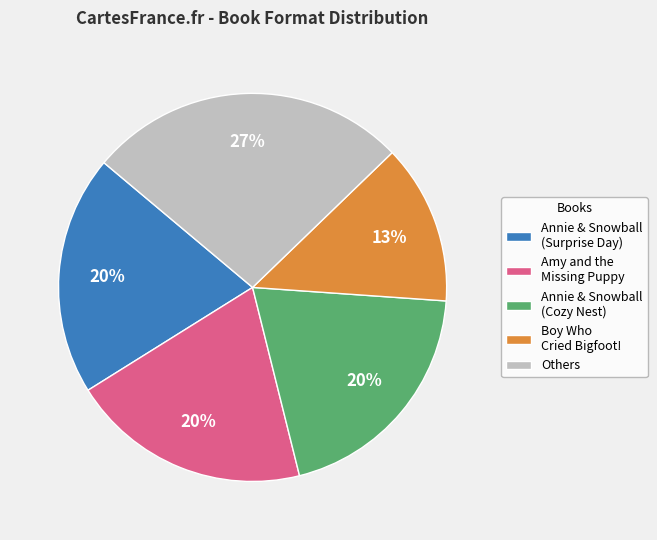

Which has a higher value, Boy Who Cried Bigfoot! or Amy and the Missing Puppy?

Amy and the Missing Puppy